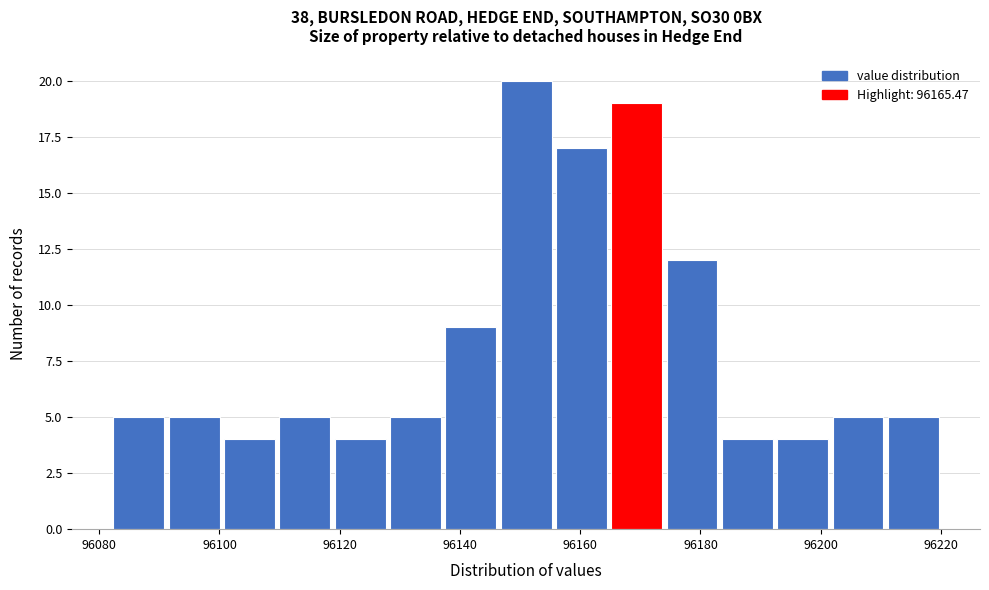

Which range on the x-axis has the tallest bar?

96146.4 to 96155.6